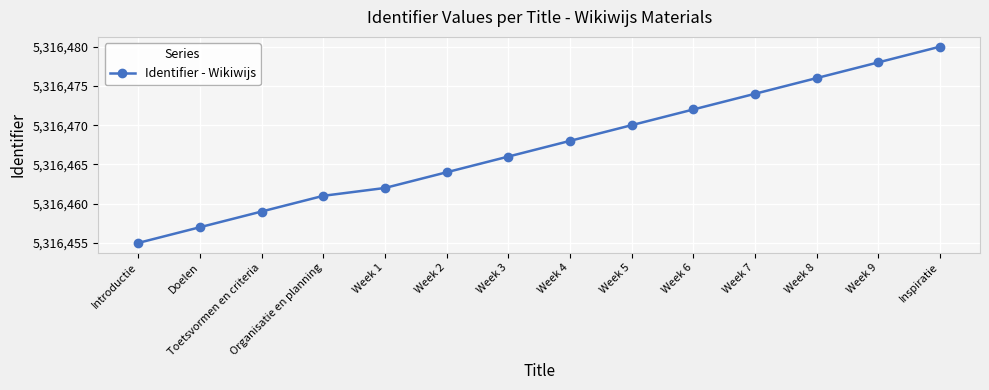

Read the value at Week 2, to the nearest 10.

5316460